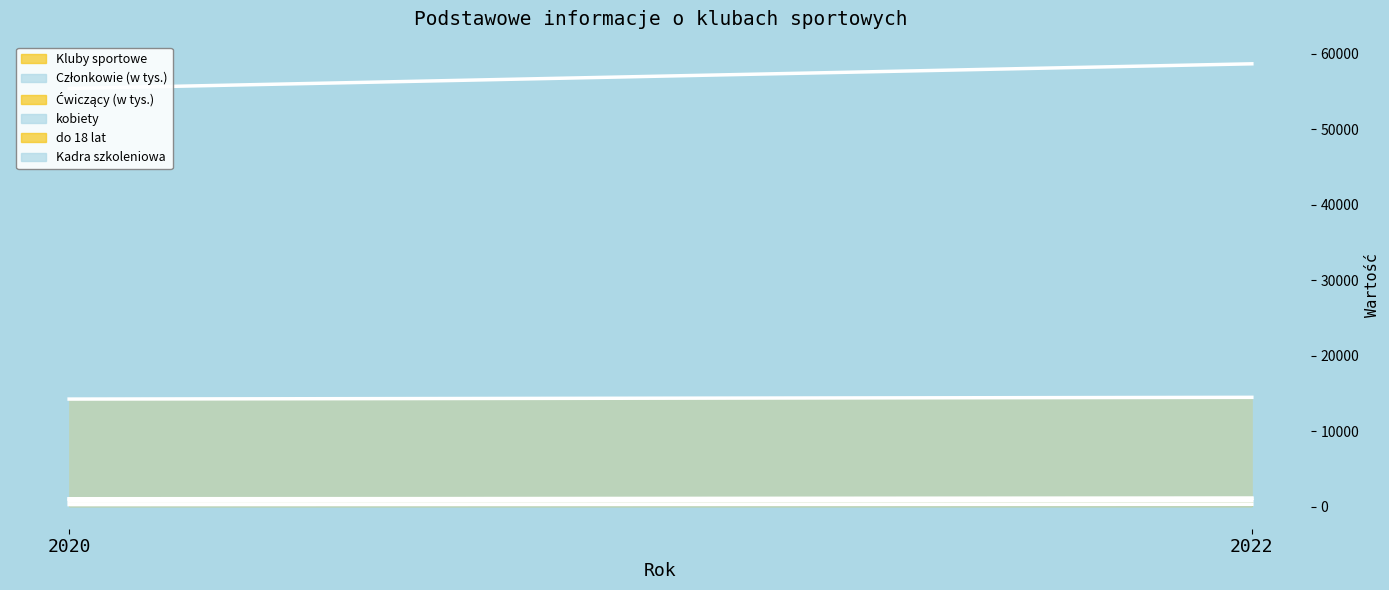

Where is do 18 lat nearest to the value 749?

2020